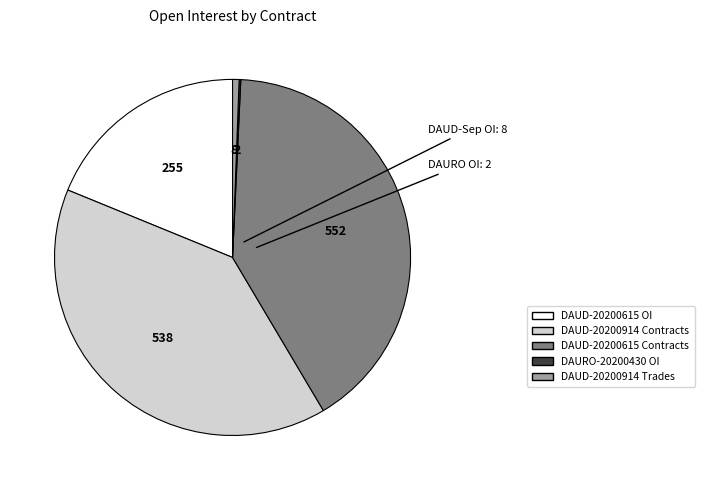

Does any single category account for the majority?

No